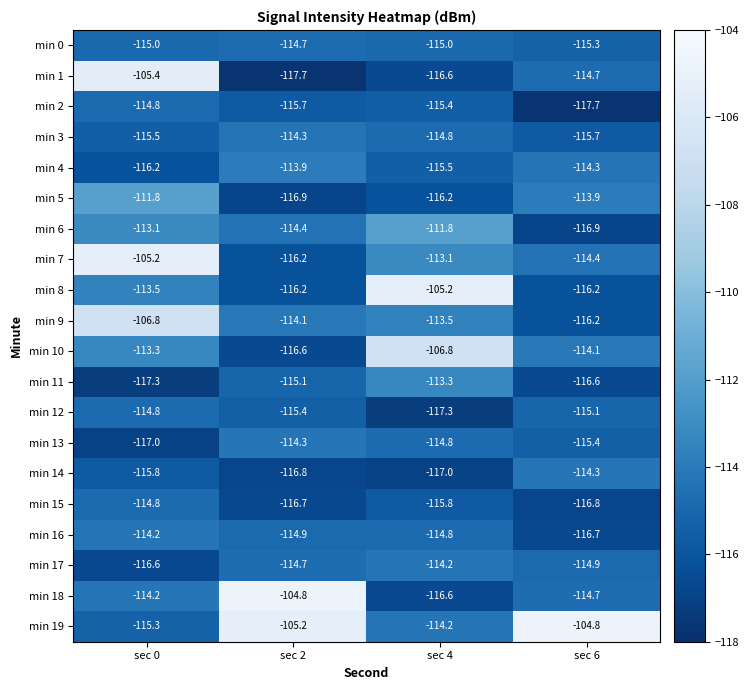

At which label does min 4 reach its peak?

sec 2